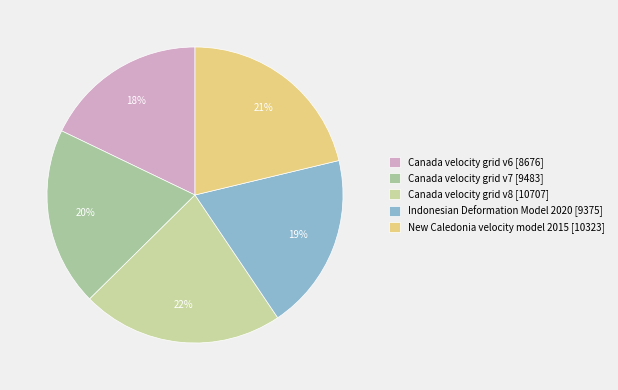

What is the smallest slice in the pie chart?

Canada velocity grid v6